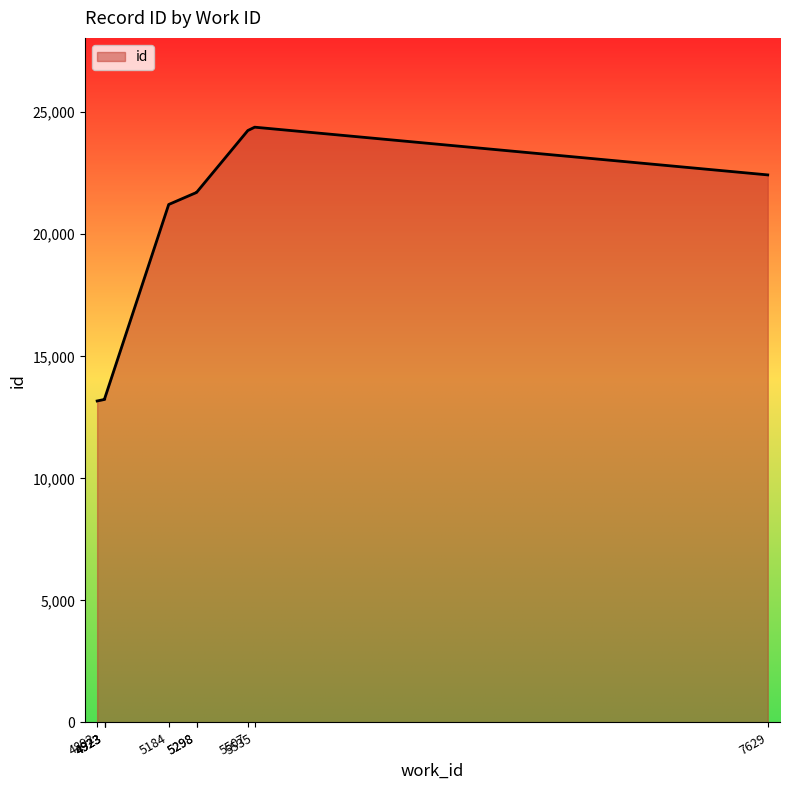

What is the average value?

18868